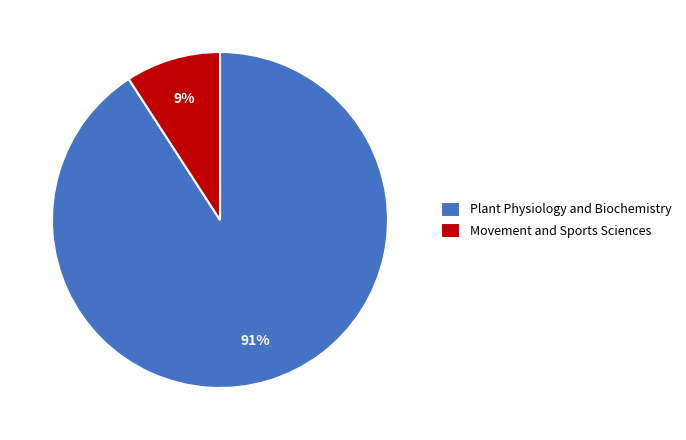

Count the number of slices in the pie.

2